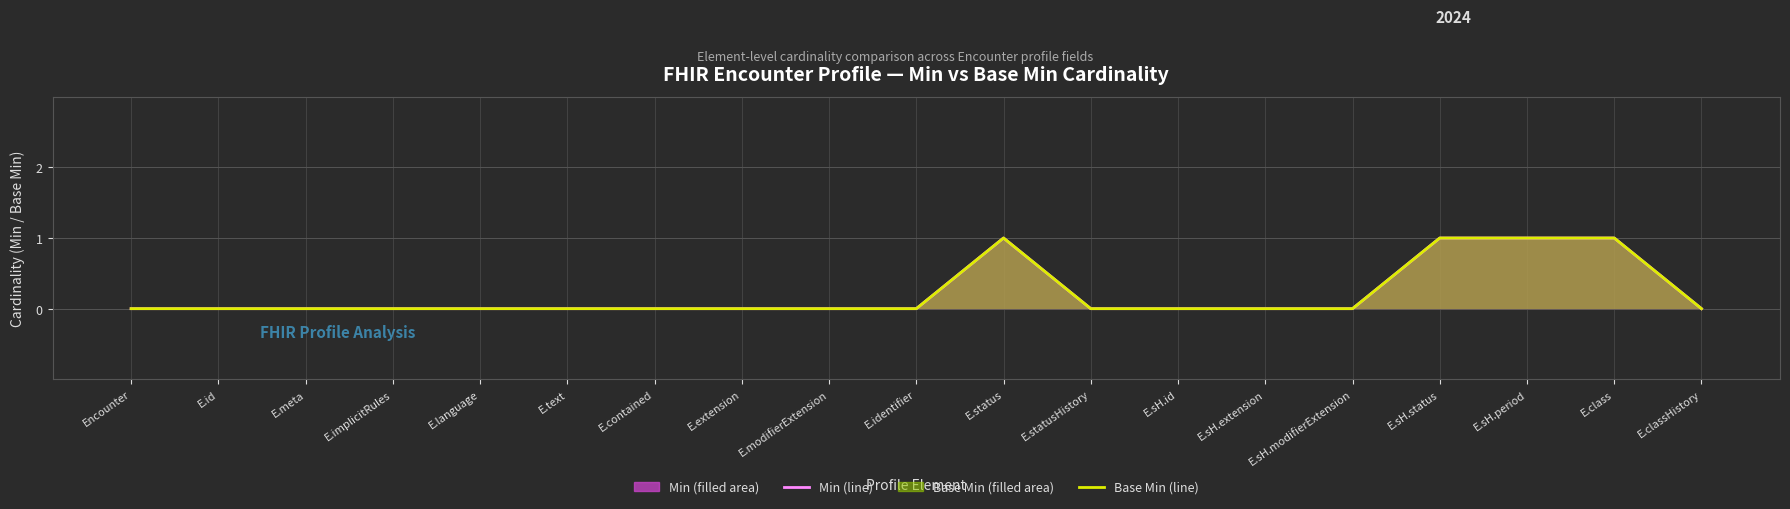

Reading left to right, what are all the values shown in this chart?

Min (line): 0	0	0	0	0	0	0	0	0	0	1	0	0	0	0	1	1	1	0
Base Min (line): 0	0	0	0	0	0	0	0	0	0	1	0	0	0	0	1	1	1	0